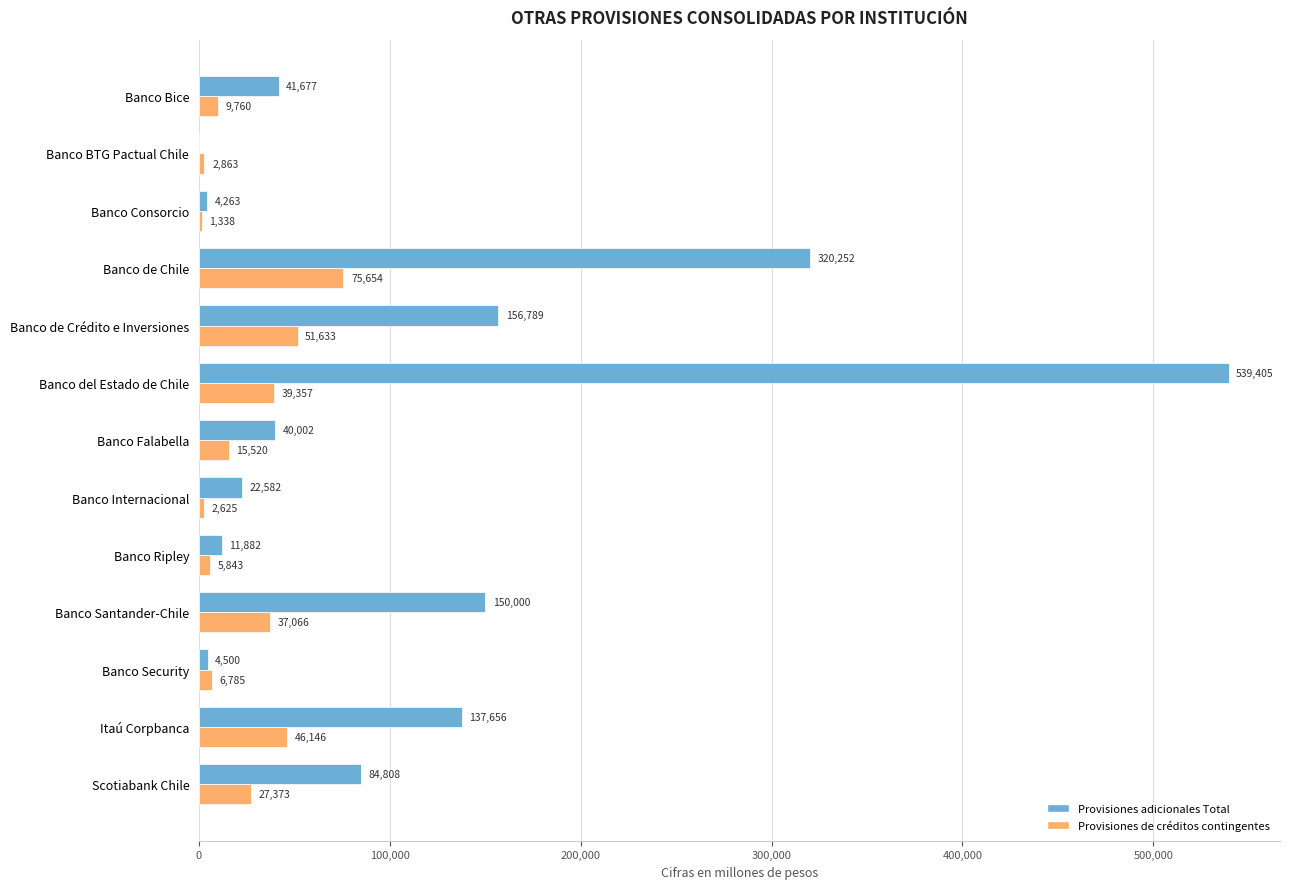

Which series has the largest total across all categories?

Provisiones adicionales Total